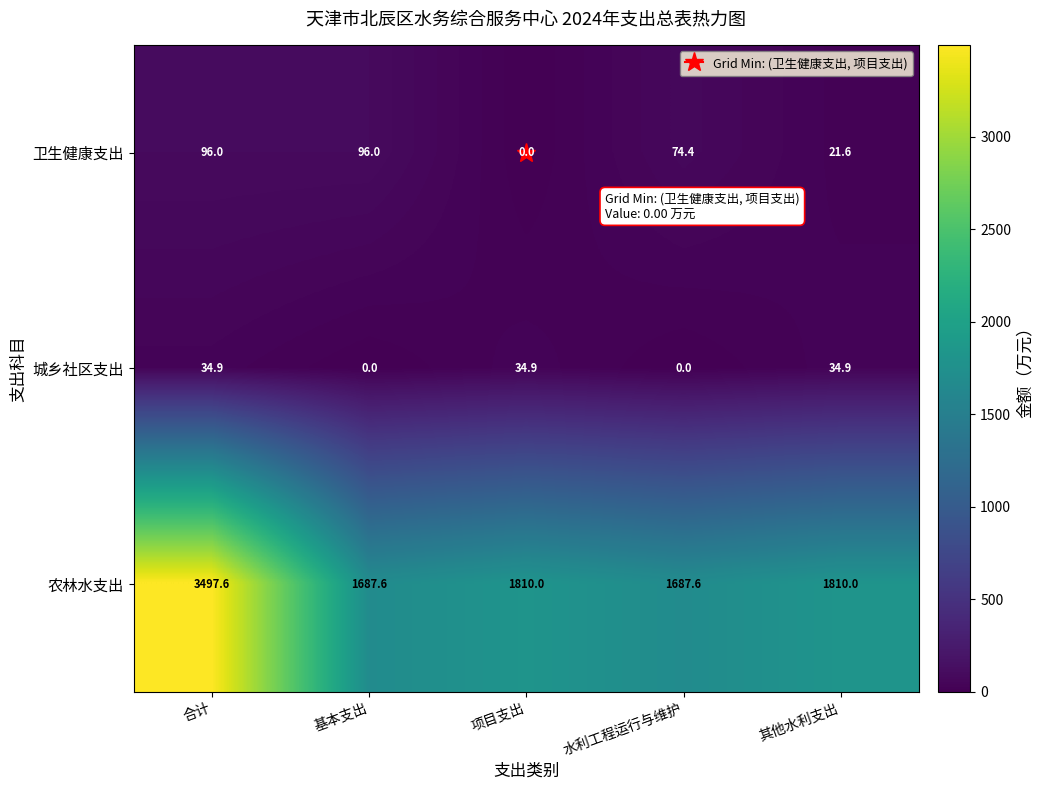

What is the total value across all series at 合计?

3628.5